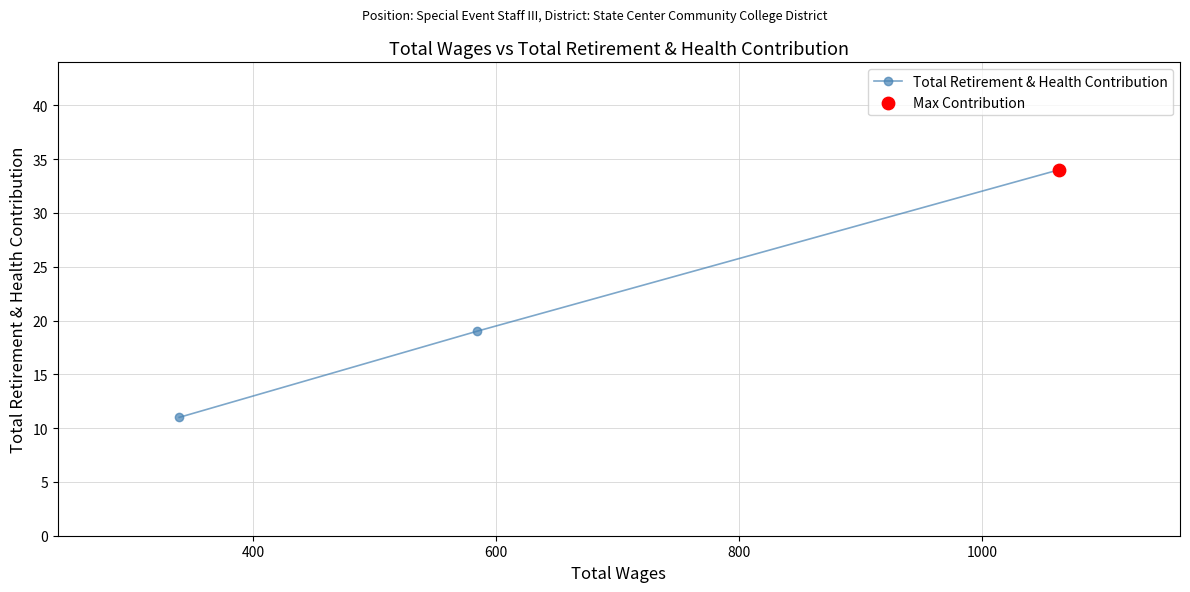

What is the value of the 3rd point from the left?

34